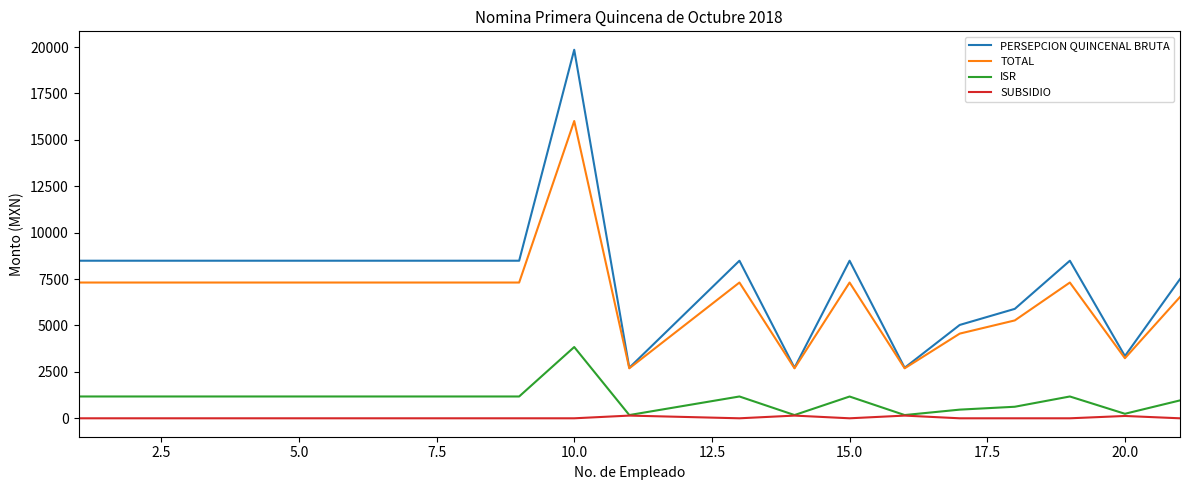

List the series in order of their peak value, lowest first.

SUBSIDIO, ISR, TOTAL, PERSEPCION QUINCENAL BRUTA